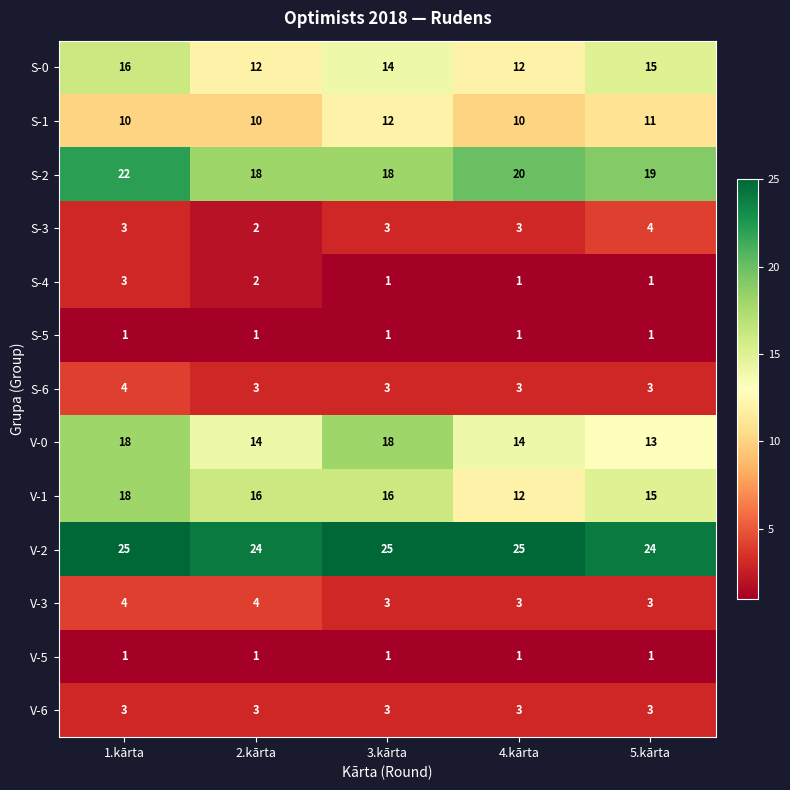

What is the sum of the S-2 values at 4.kārta and 1.kārta?

42